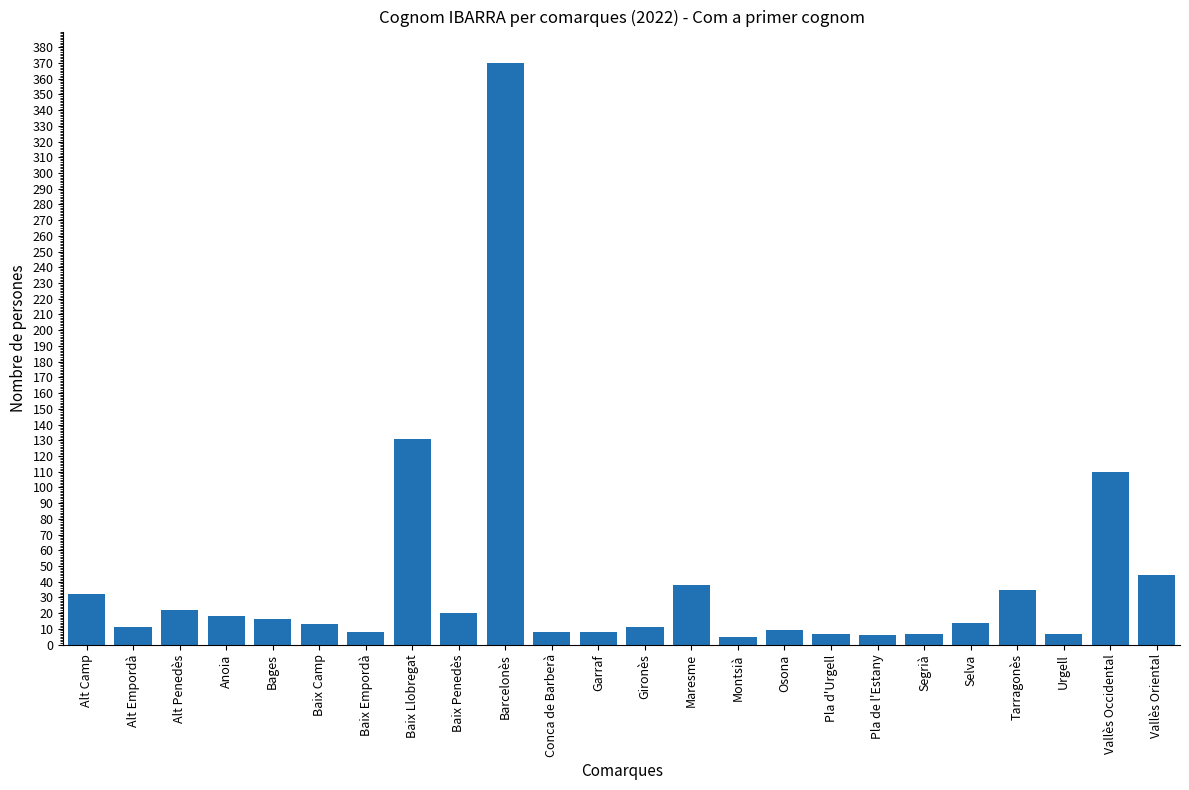

What is the label of the 20th bar from the left?

Selva